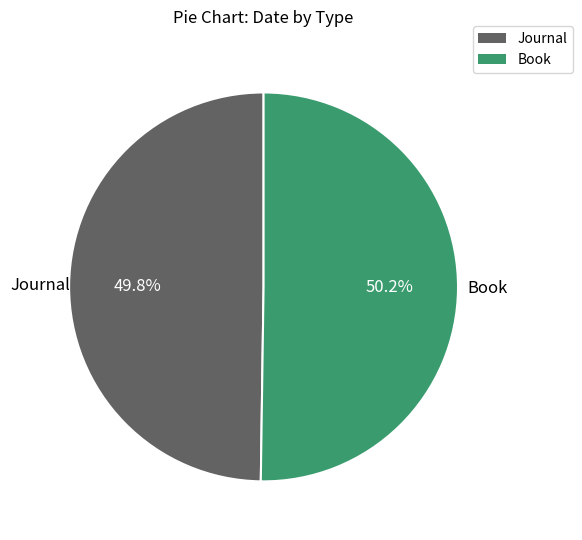

Is the sum of Book and Journal greater than half?

Yes